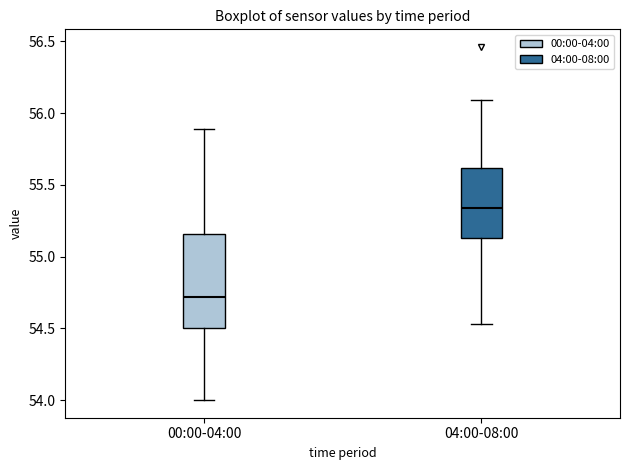

Which box has the lowest median line?

00:00-04:00